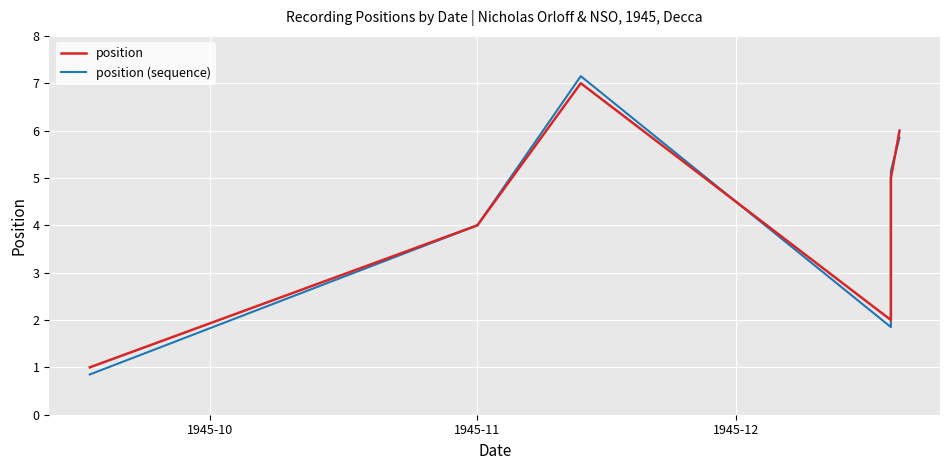

Which series has the largest total across all categories?

position